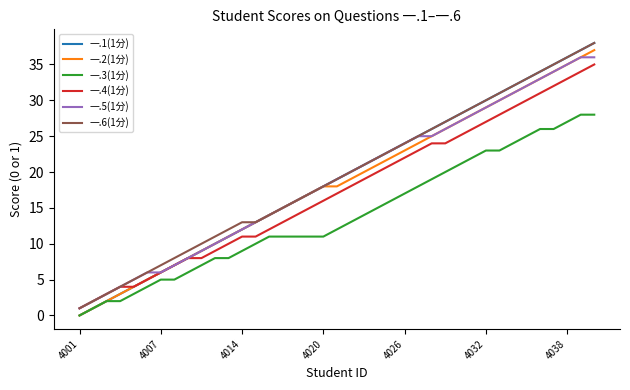

Which series has the largest range (max minus min)?

一.1(1分)